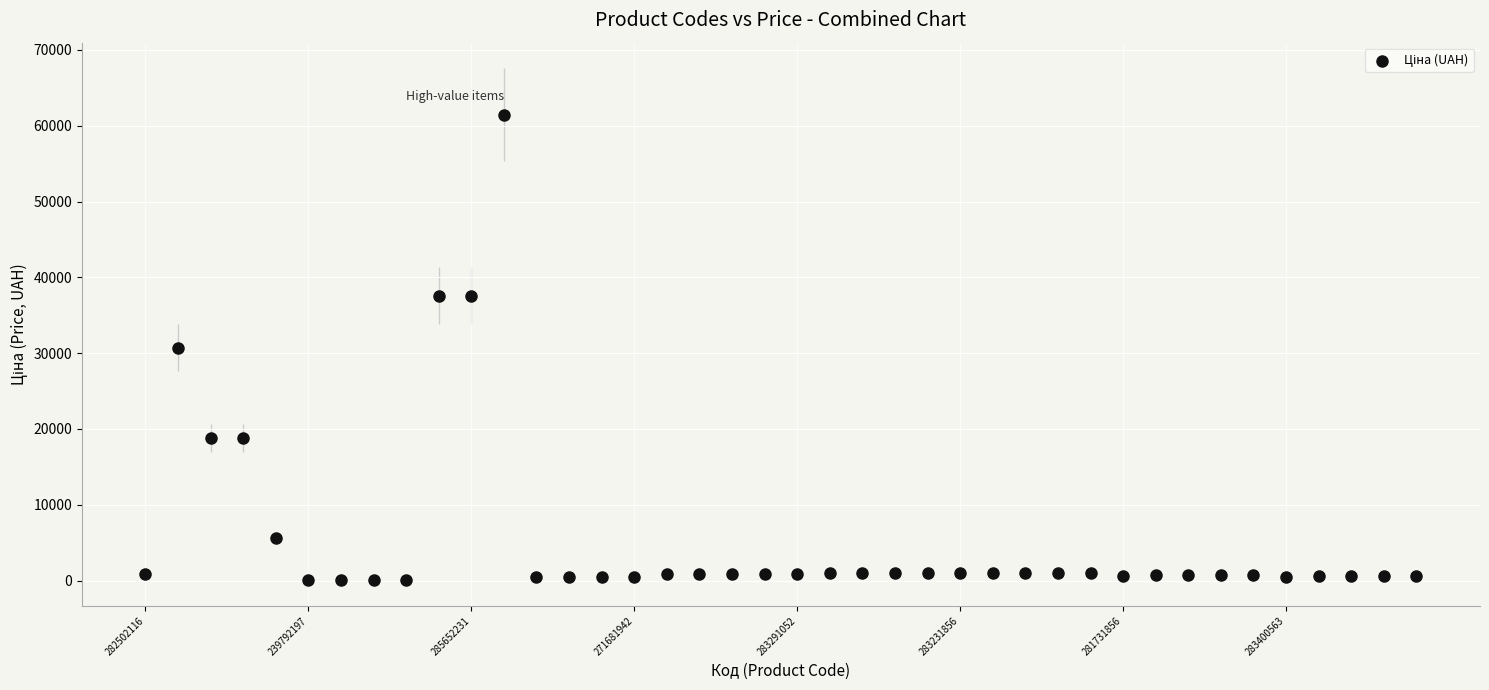

What is the range of Y values (max minus min)?

61377.2